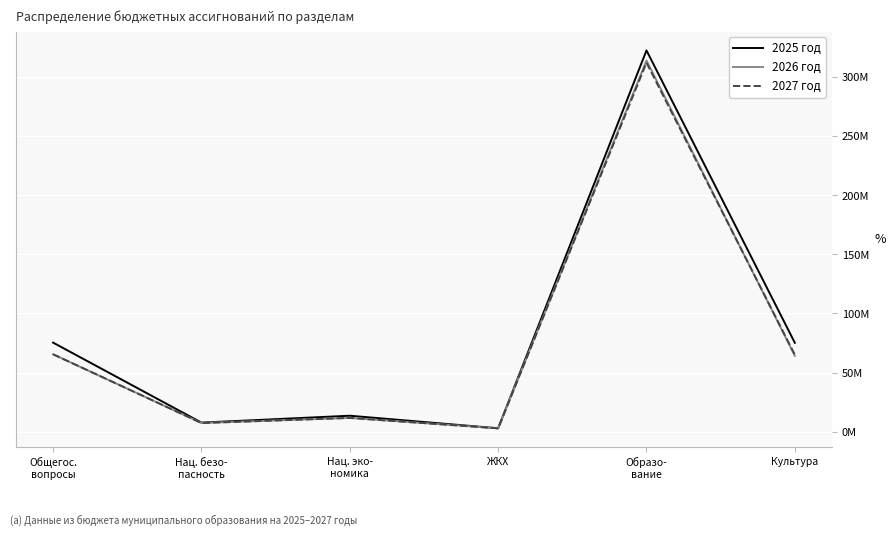

Where does the 2027 год series first go above 65083600?

Общегос.
вопросы